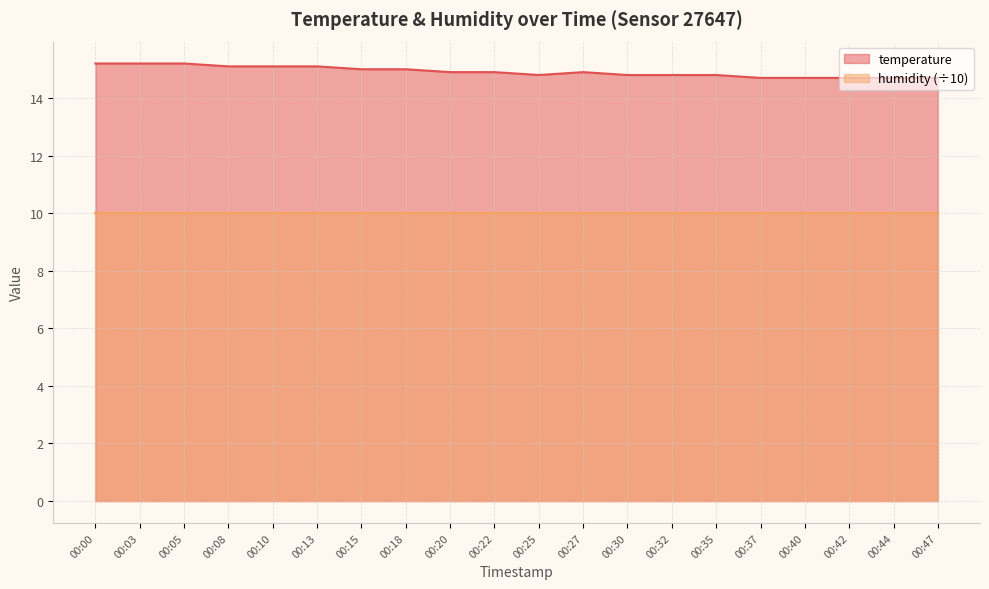

At which category does the chart reach its peak across all series?

00:00